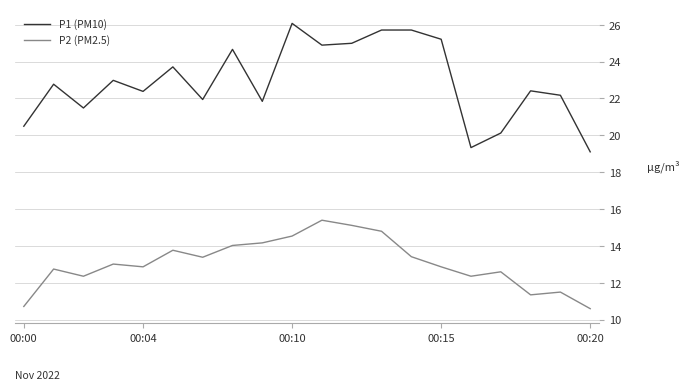

What is the maximum value shown in the chart?

26.1